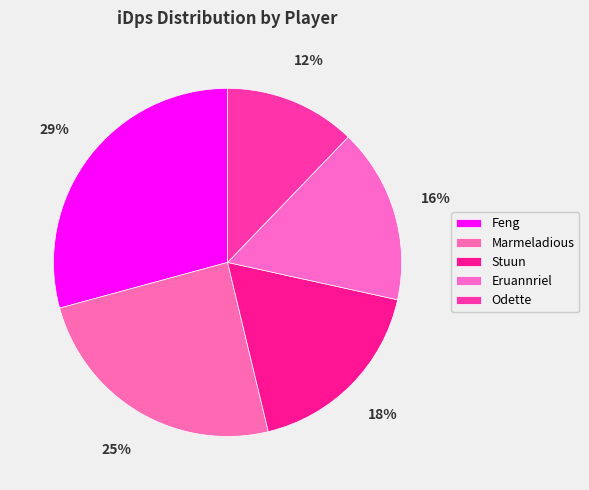

True or false: Stuun accounts for 18% of the total.

True